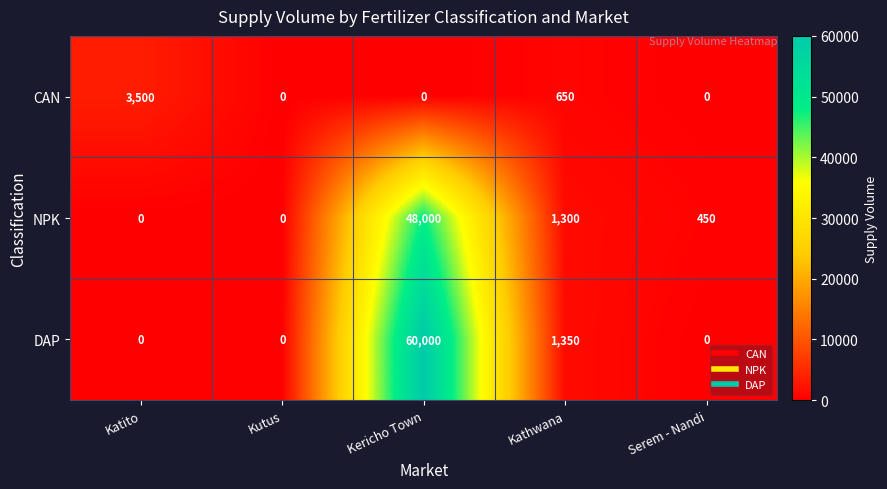

Count the number of data series in this chart.

3